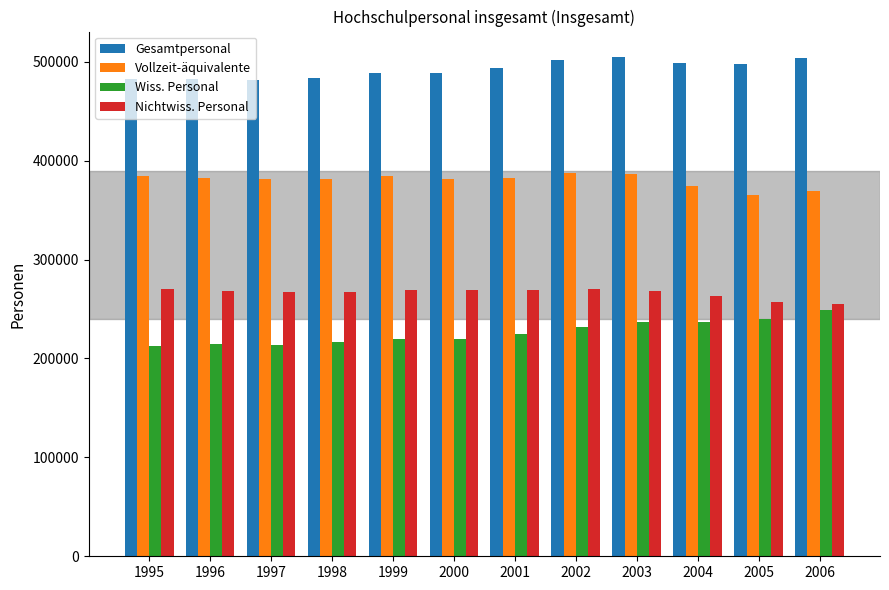

What is the spread (max minus min) of values at 2000?

269364